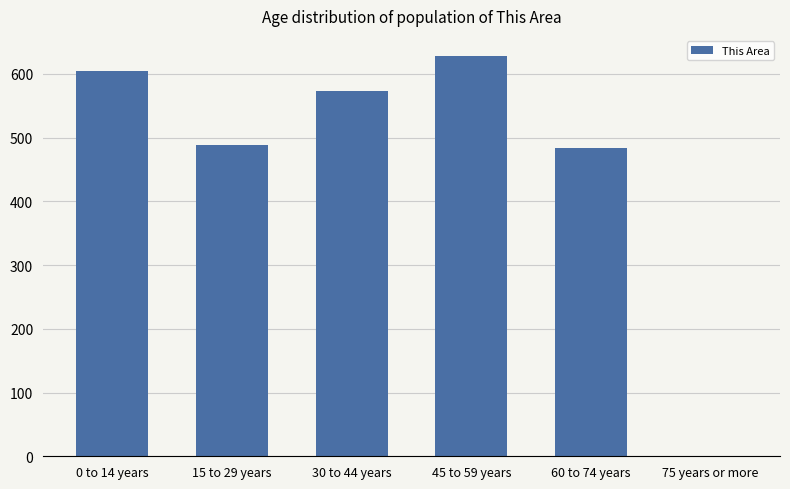

What is the change in value from 30 to 44 years to 75 years or more?

-573